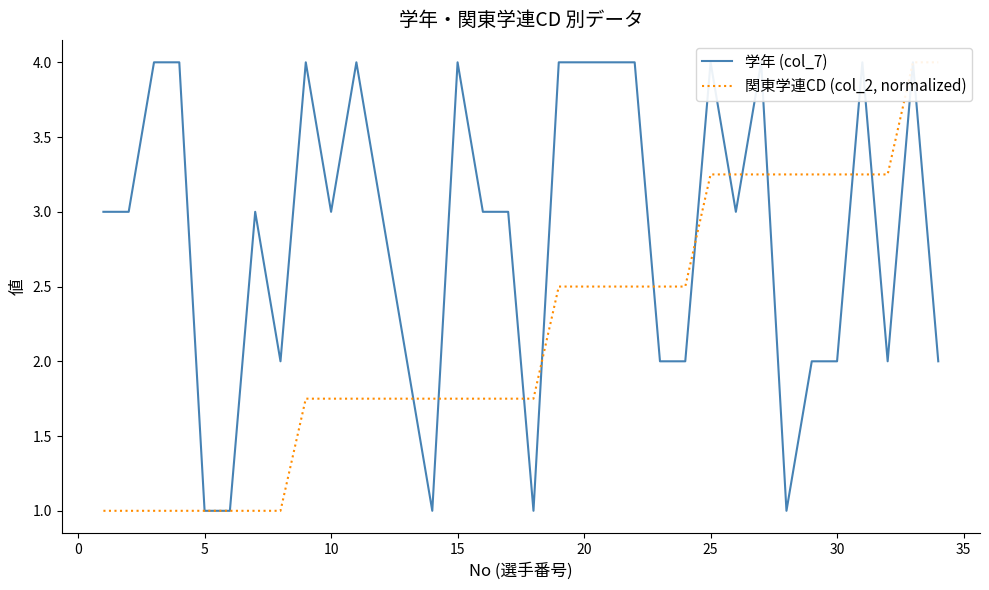

How many distinct data groups are displayed?

2